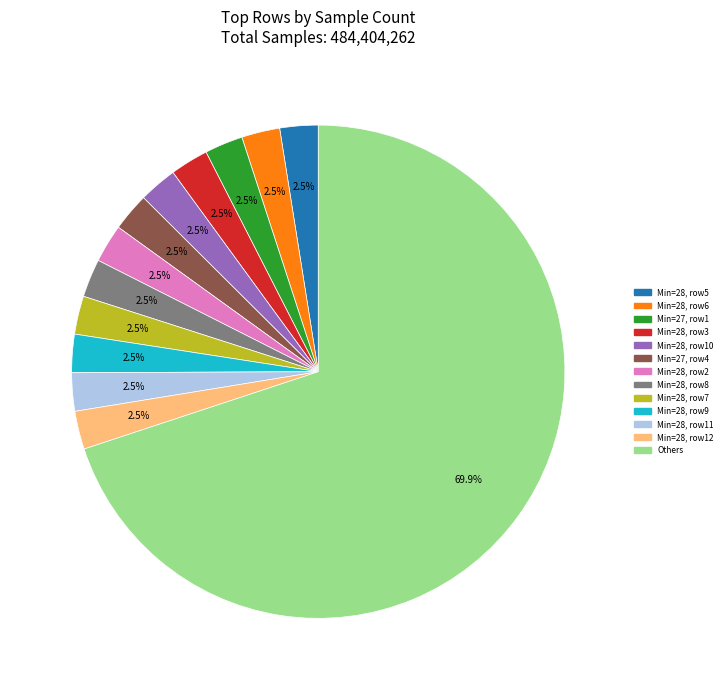

Does any single category account for the majority?

Yes